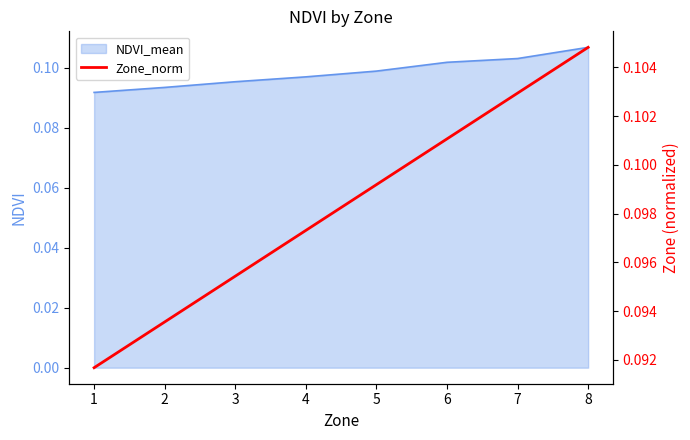

Reading left to right, list all the values displayed in this chart.

0.1	0.1	0.1	0.1	0.1	0.1	0.1	0.1